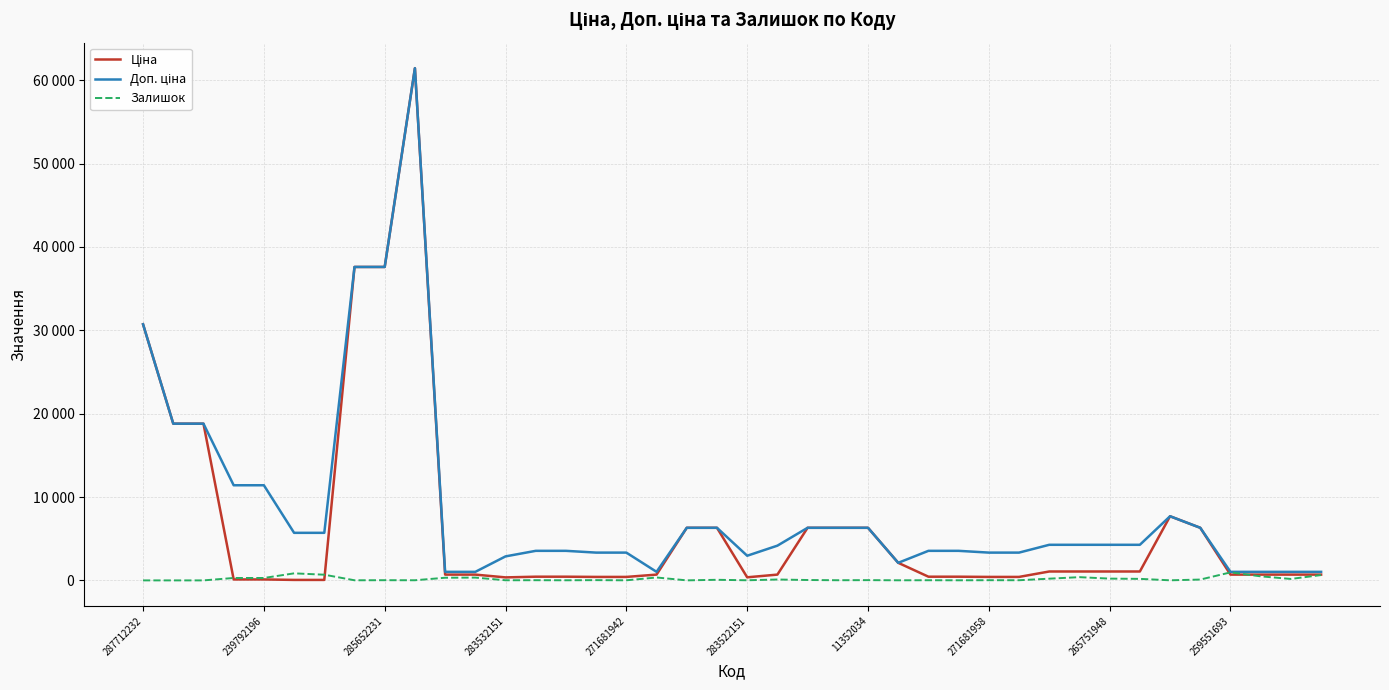

Is this an area chart (filled region under the line)?

No